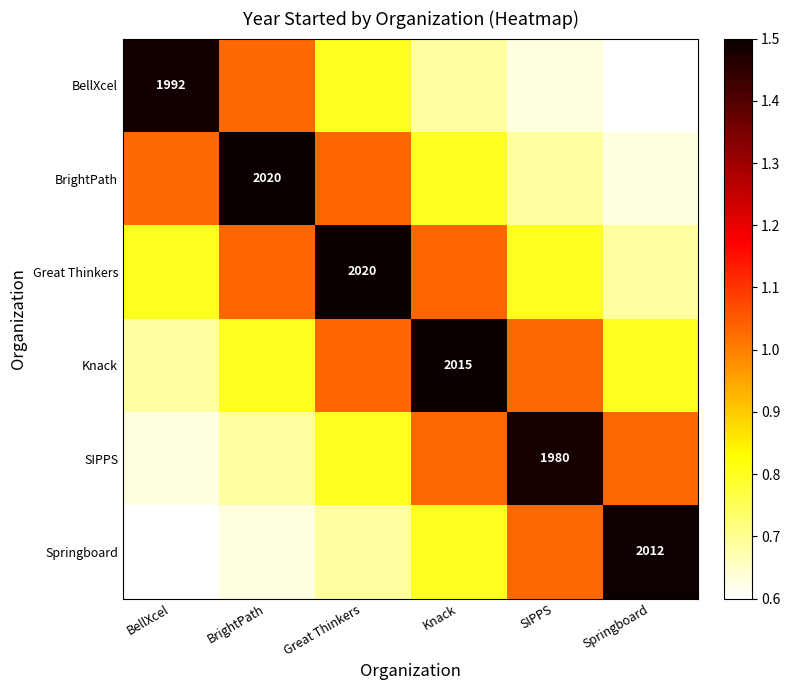

Which has a higher value, Great Thinkers or BellXcel?

BellXcel